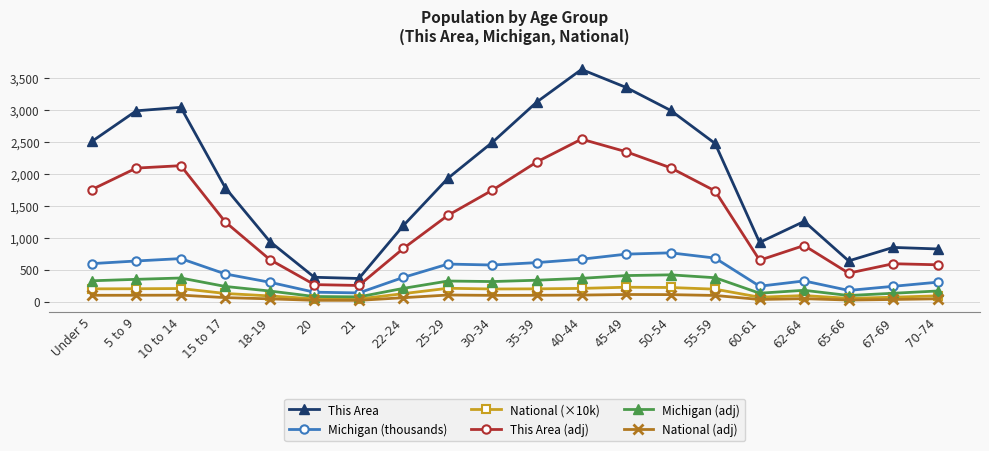

True or false: Michigan (adj) and Michigan (thousands) cross at least once.

False